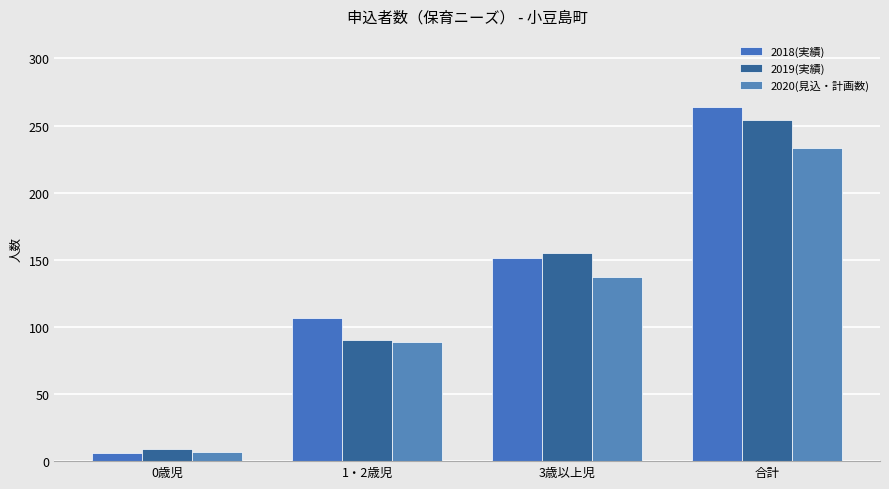

What position from the right is 0歳児?

4